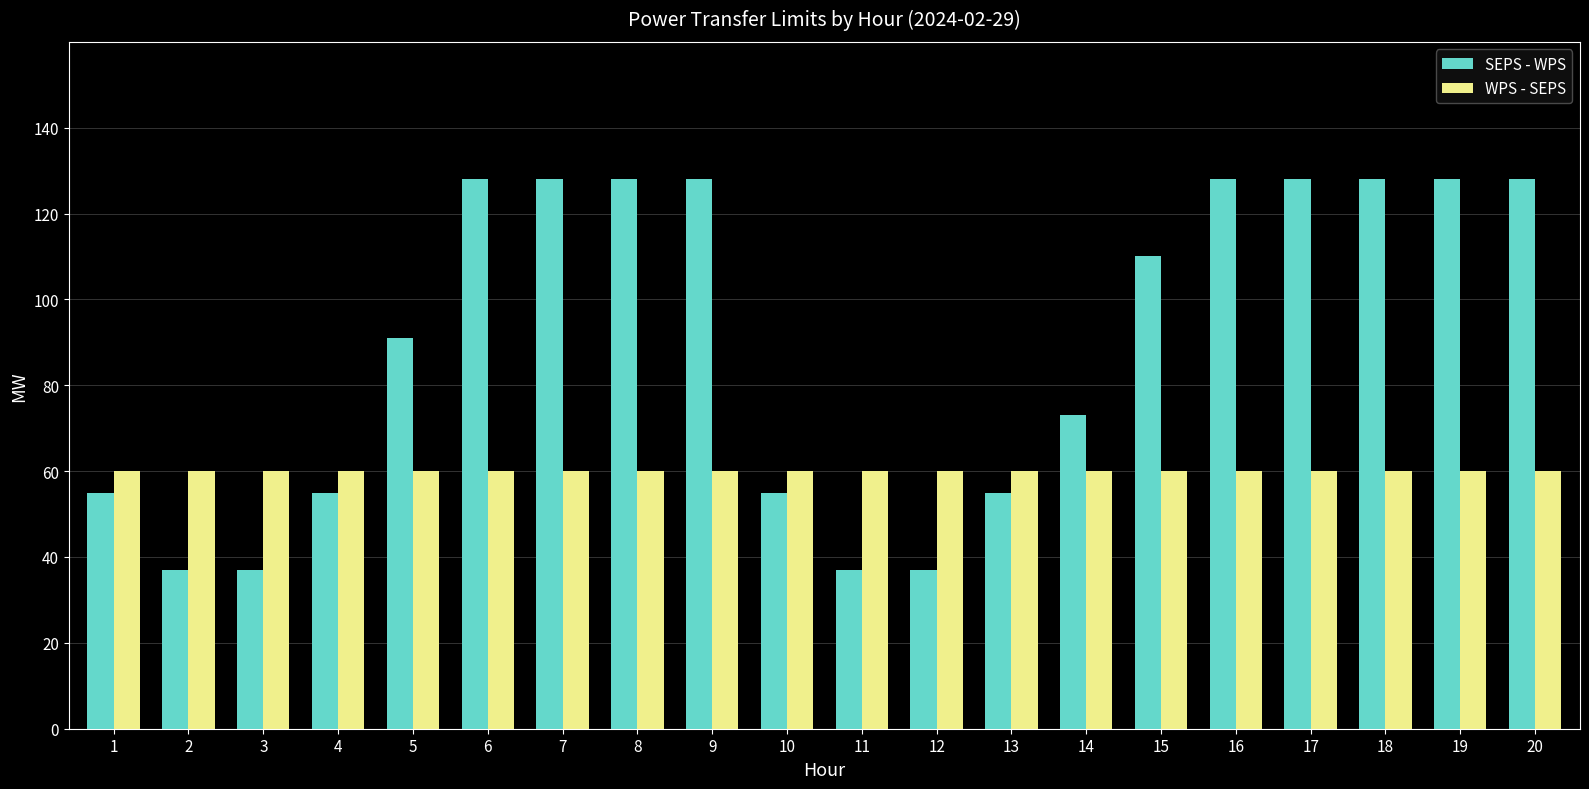

Count the number of categories in the chart.

20